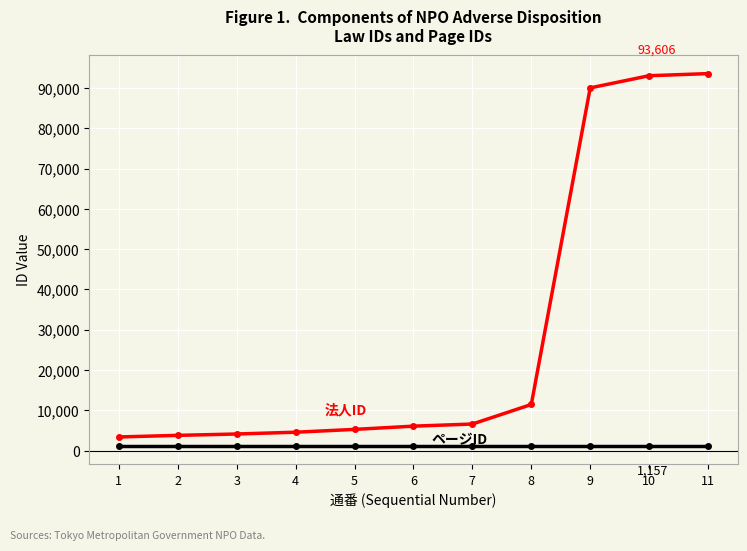

What is the difference between the highest and lowest values at 2?

2606